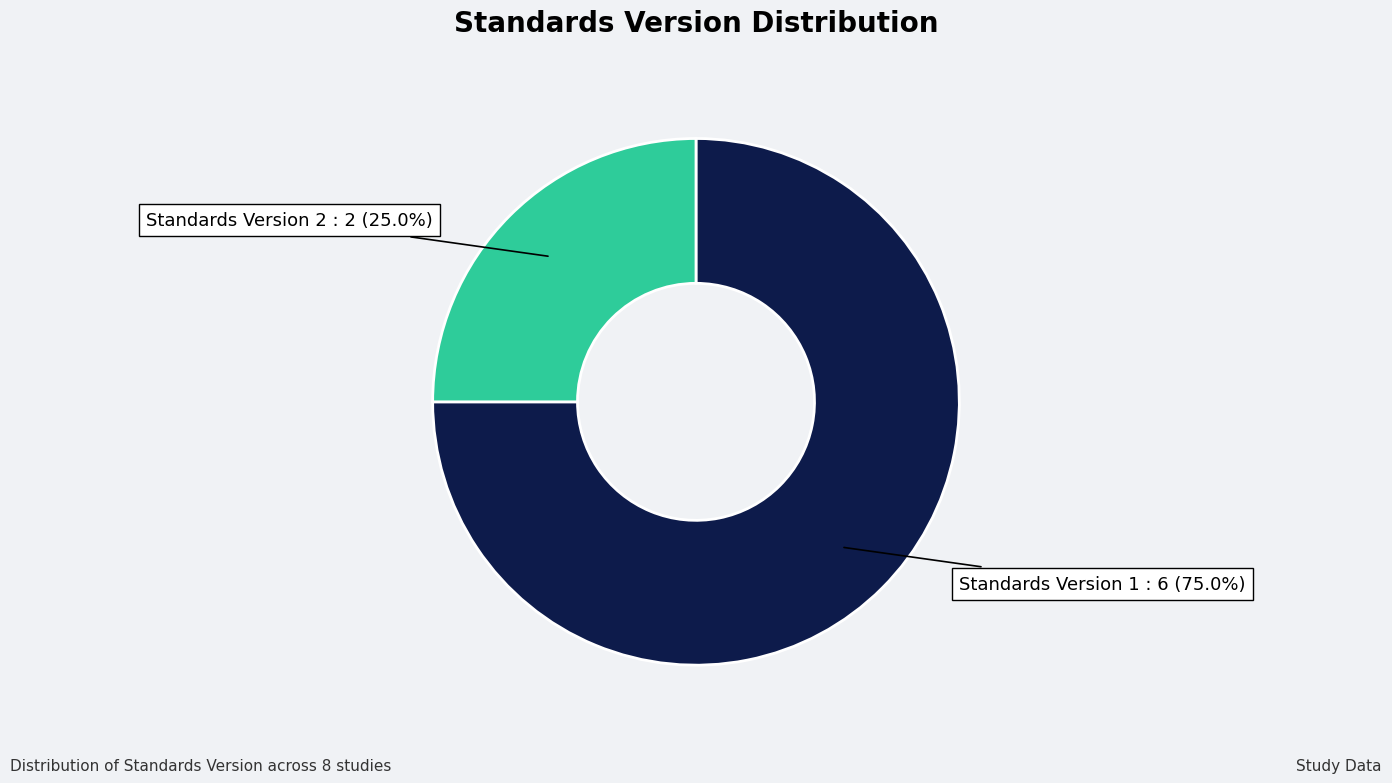

To the nearest percent, what is the average slice percentage?

50%